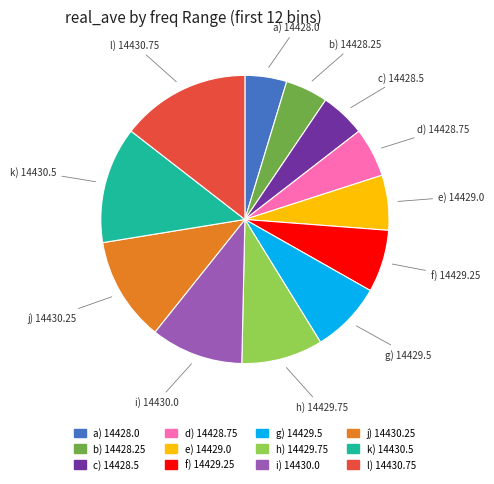

Is there any slice that represents more than half of the pie?

No